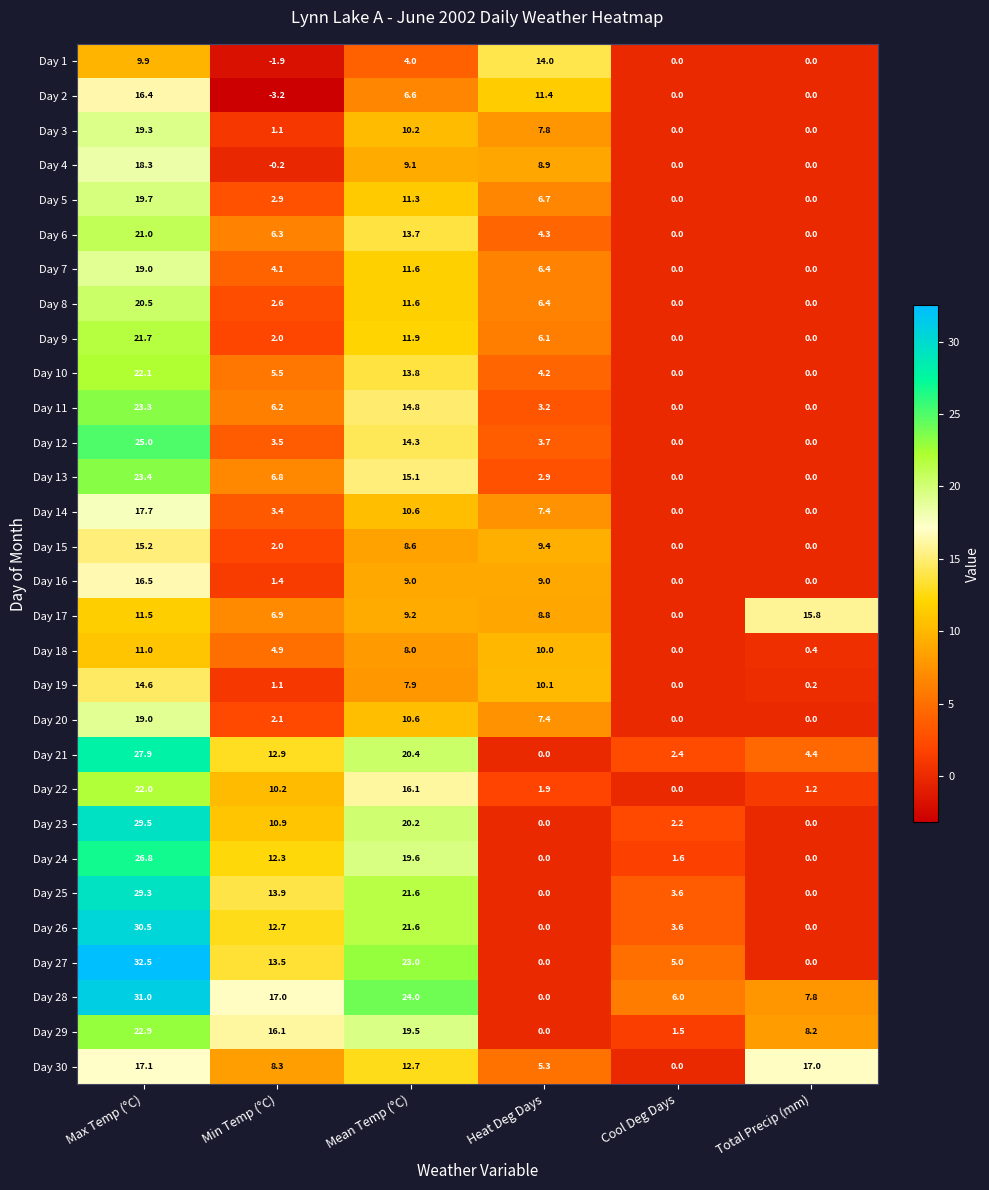

Where does the Day 18 series first go above 8?

Max Temp (°C)